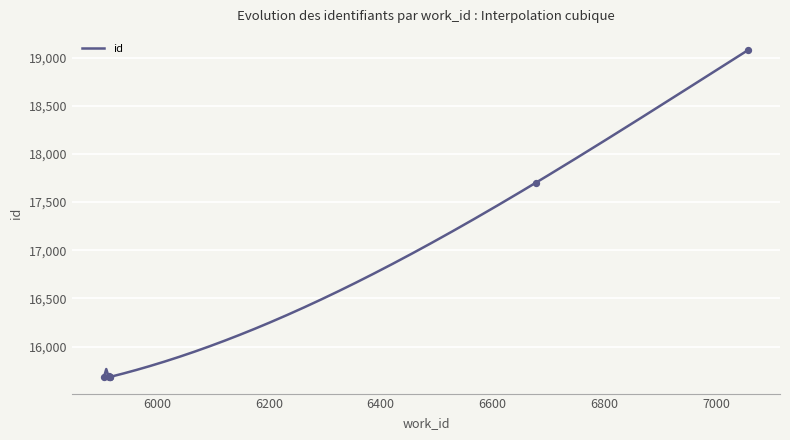

Approximately how many times larger is the value at 7057 compared to 5905?

1.2